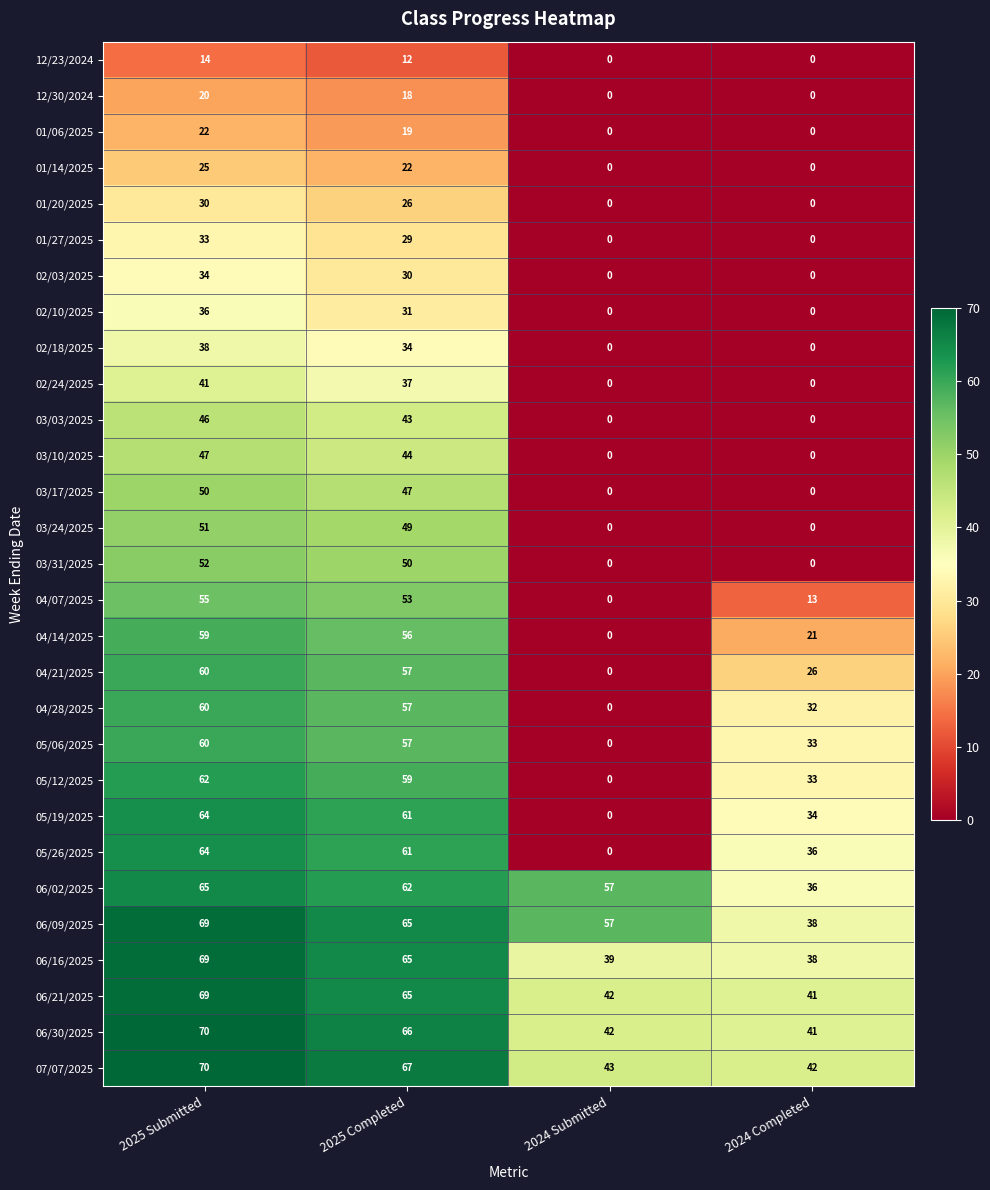

What is the maximum value for 01/27/2025?

33